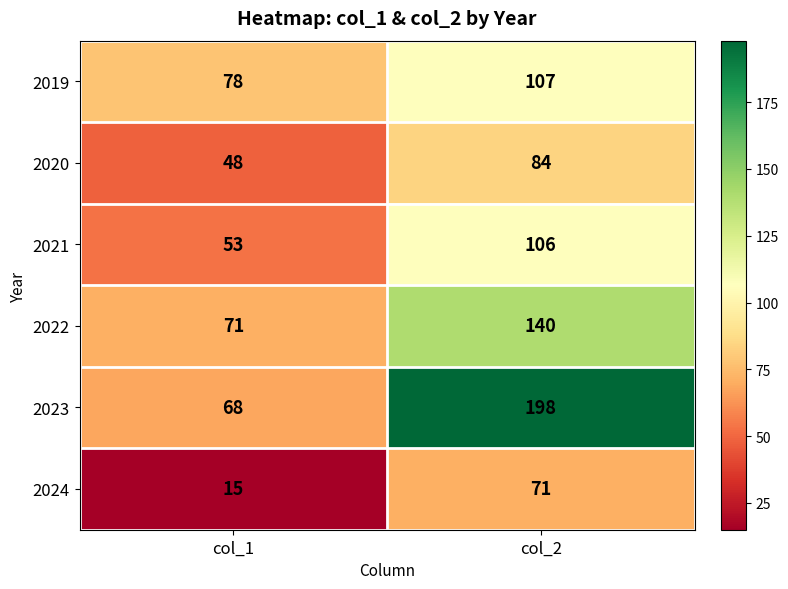

What is the average value of the 2020 series?

66